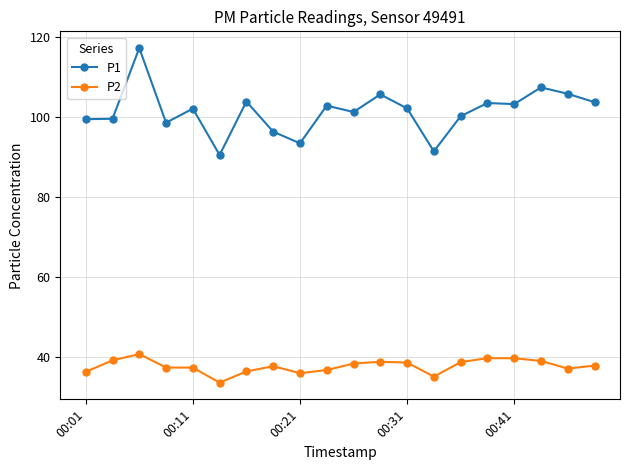

Rank the series by their average value, from lowest to highest.

P2, P1